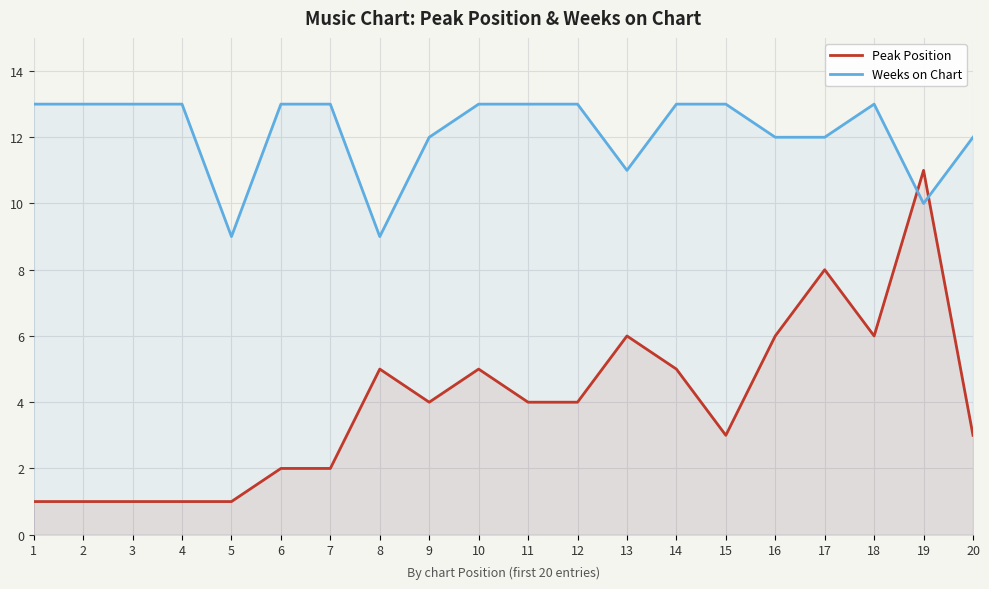

Rank the series by their average value, from lowest to highest.

Peak Position, Weeks on Chart